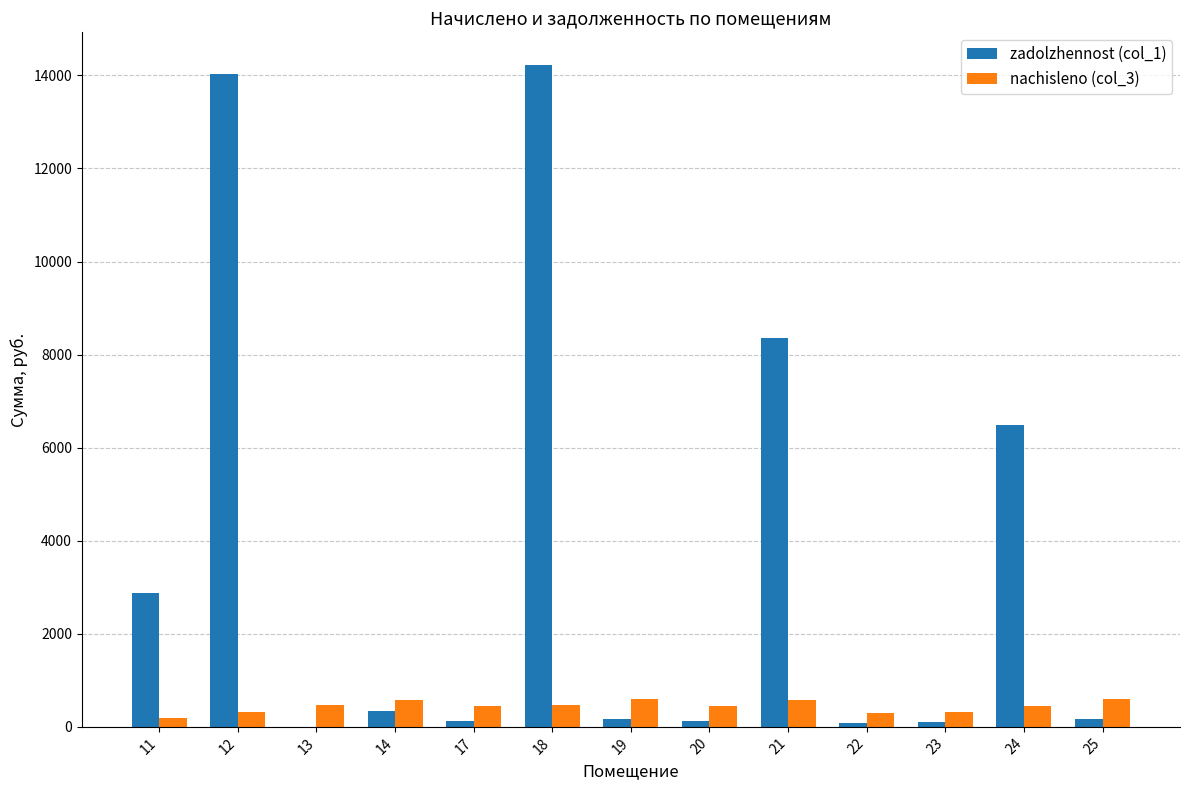

What is the difference between the zadolzhennost (col_1) values at 21 and 12?

5681.5